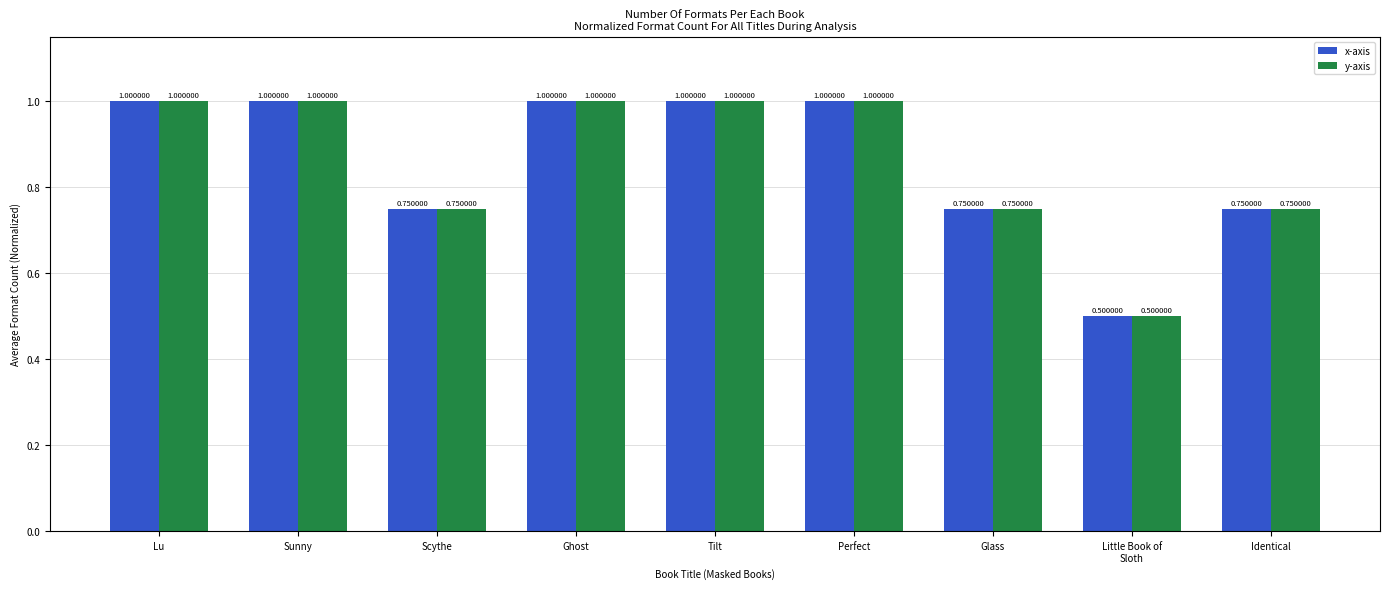

The y-axis series shows 0.7 at Little Book of
Sloth. True or false?

False